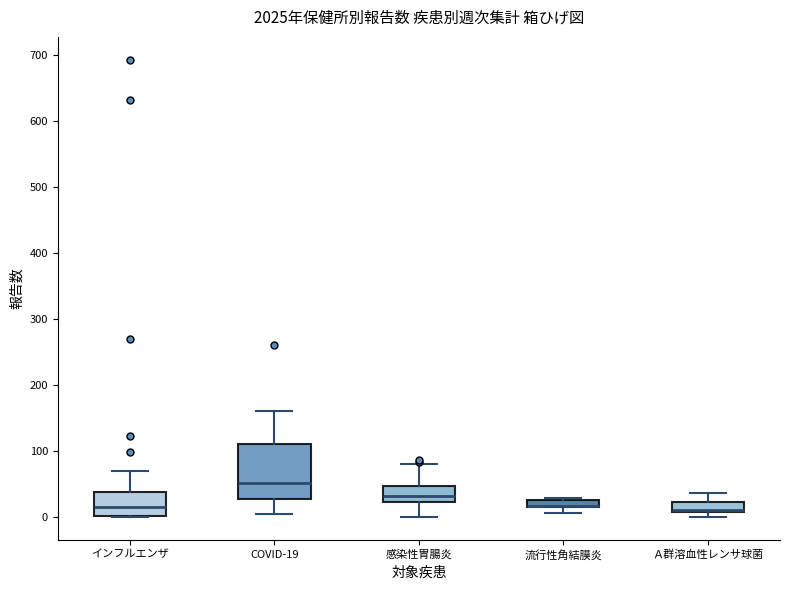

Which box is the tallest, from its lower edge to its upper edge?

COVID-19